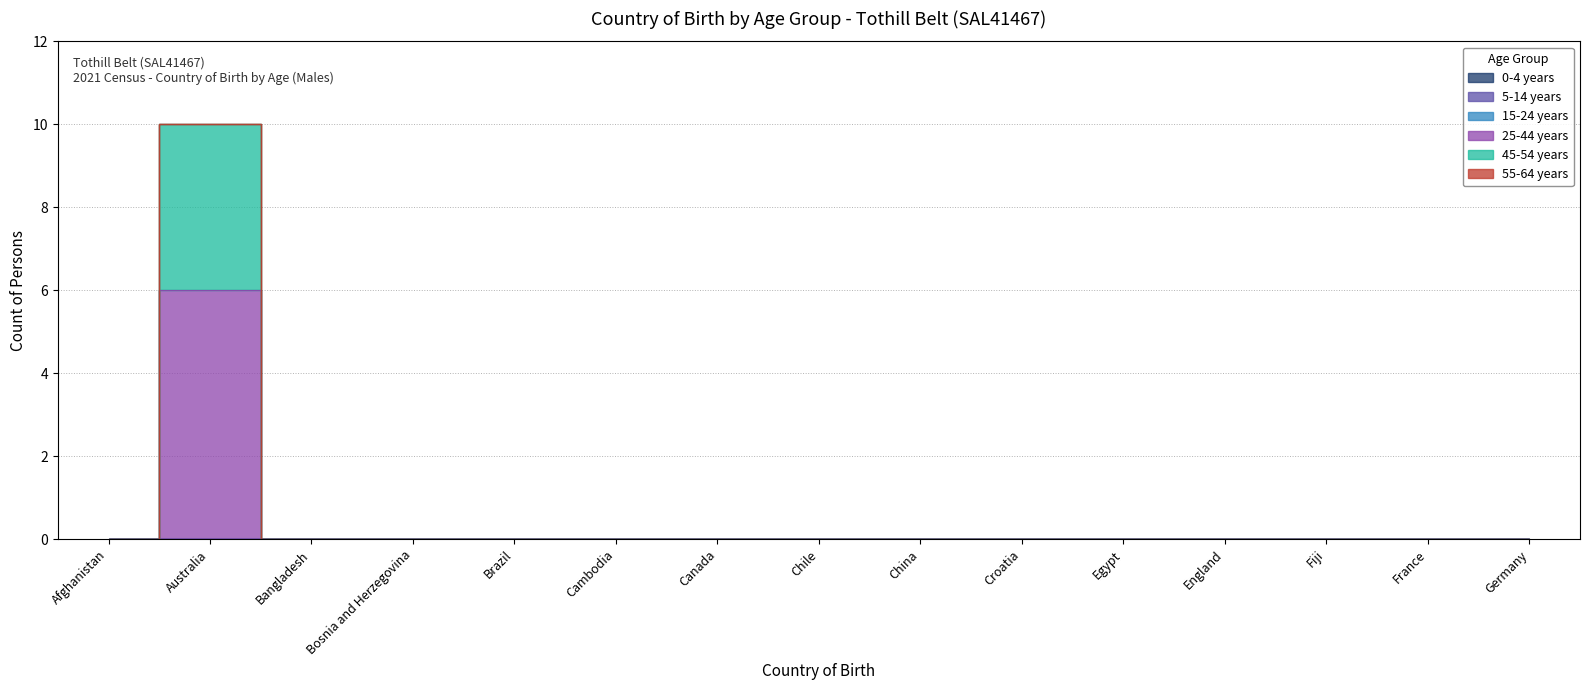

Rank the categories by 55-64 years value from highest to lowest.

Afghanistan, Australia, Bangladesh, Bosnia and Herzegovina, Brazil, Cambodia, Canada, Chile, China, Croatia, Egypt, England, Fiji, France, Germany